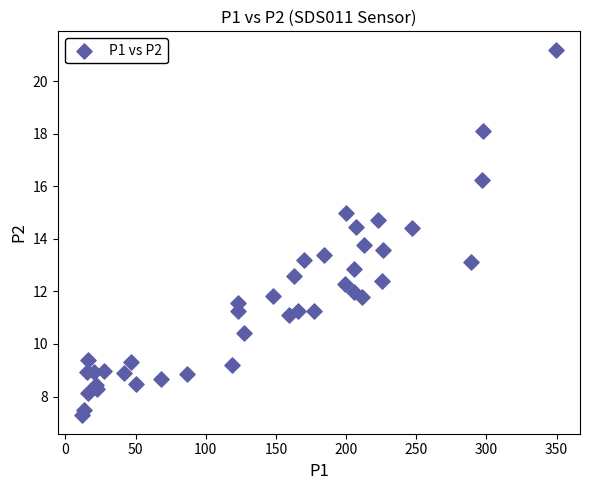

What is the range of X values (max minus min)?

338.3